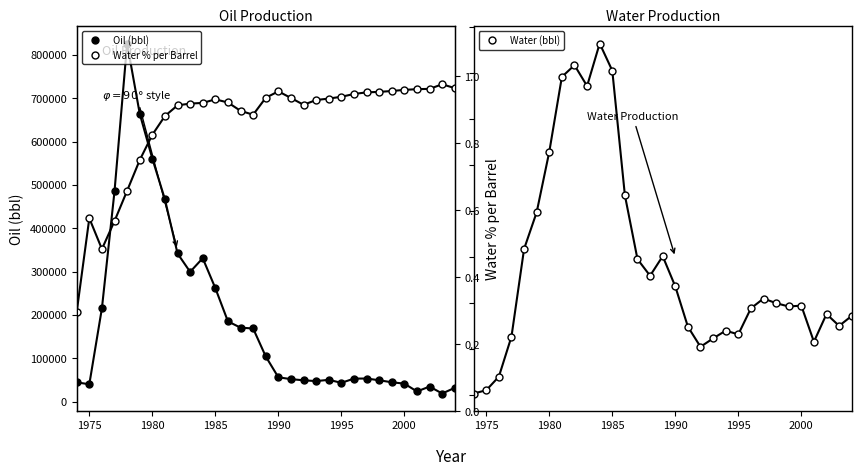

What is the sum of all Water % per Barrel values?

26.6